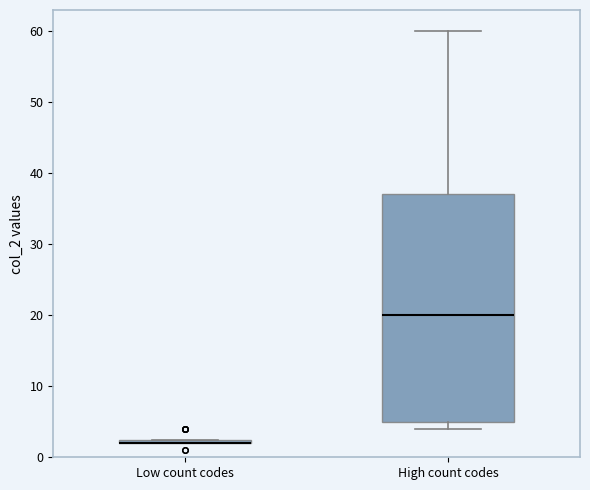

Where is the lower edge of the box for Low count codes on the y-axis? The values are not printed on the chart, so give them approximately, as read against the axis.

2